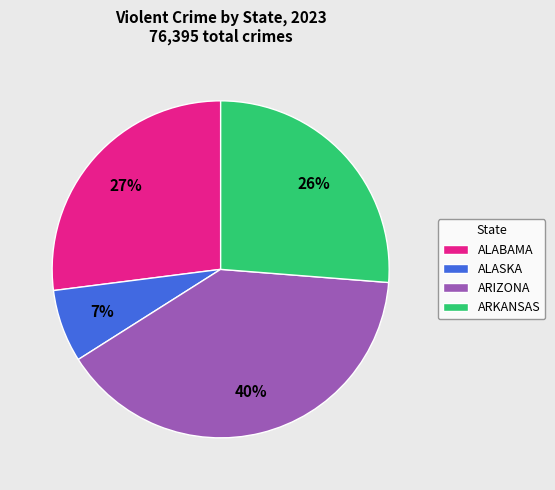

True or false: ALASKA accounts for 13% of the total.

False